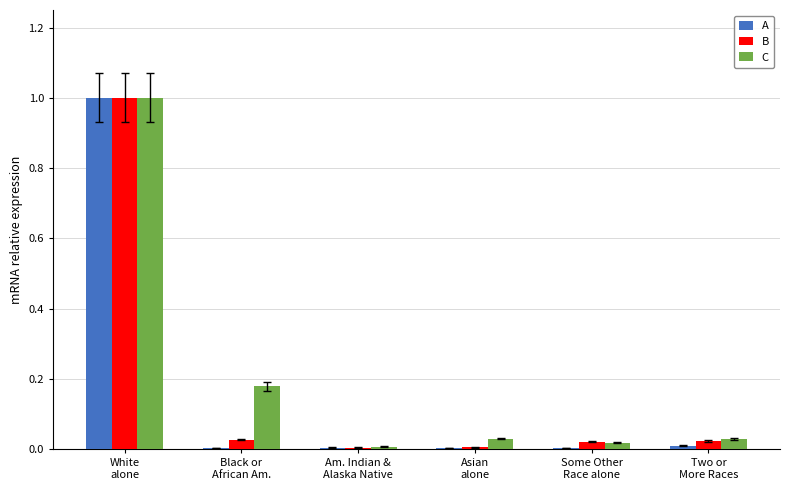

At which label does B reach its peak?

White
alone